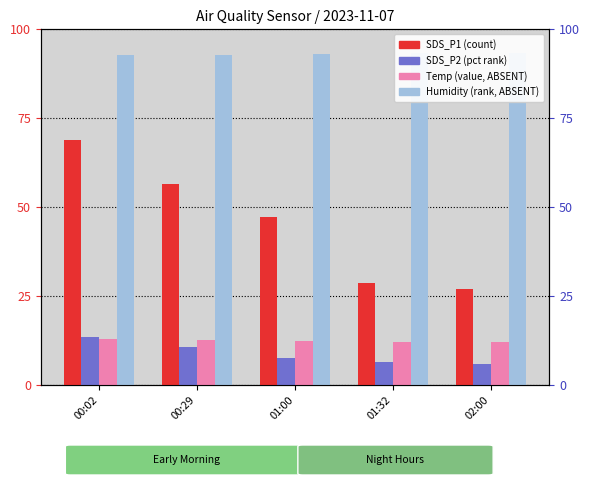

True or false: Temp has a value of 12.3 at 01:00.

True